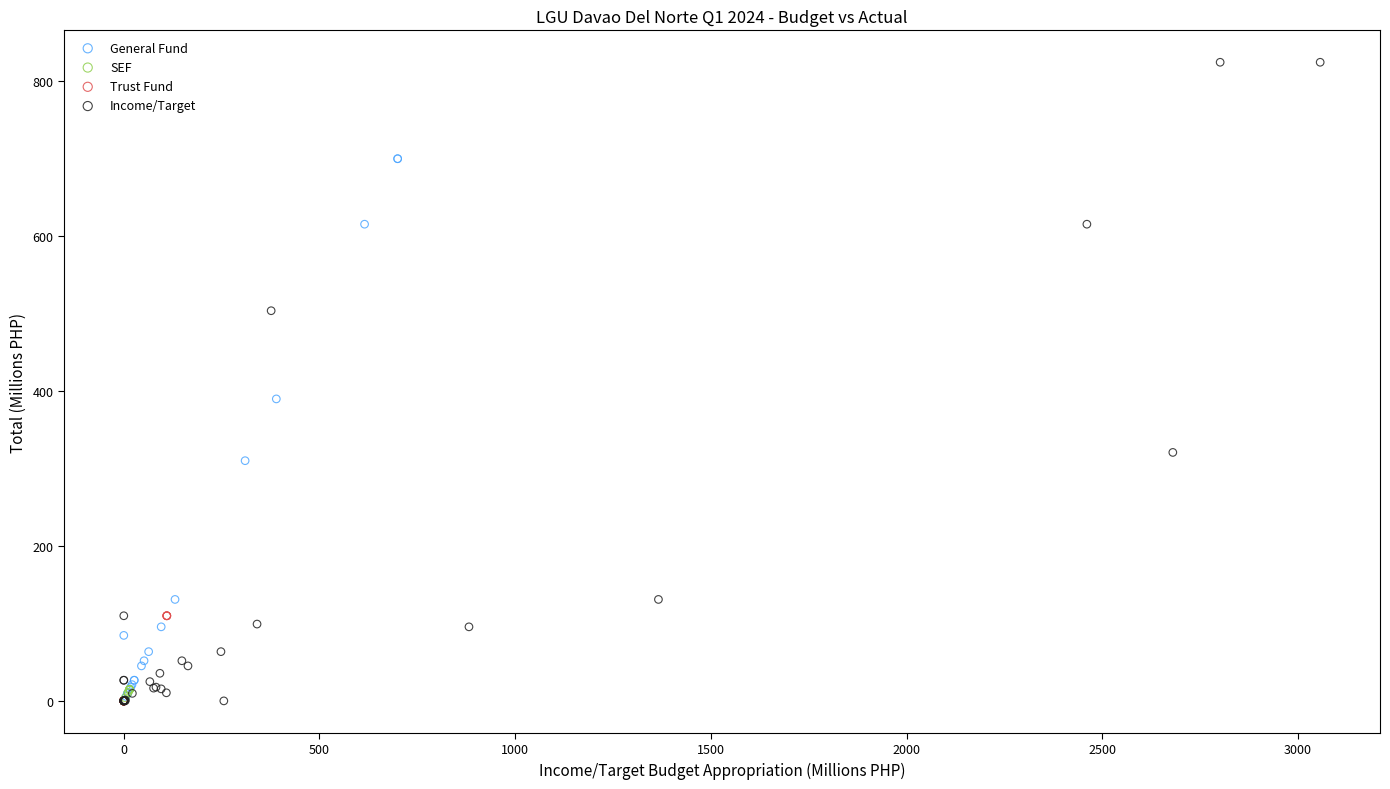

Which series has the widest spread of Y values?

Income/Target